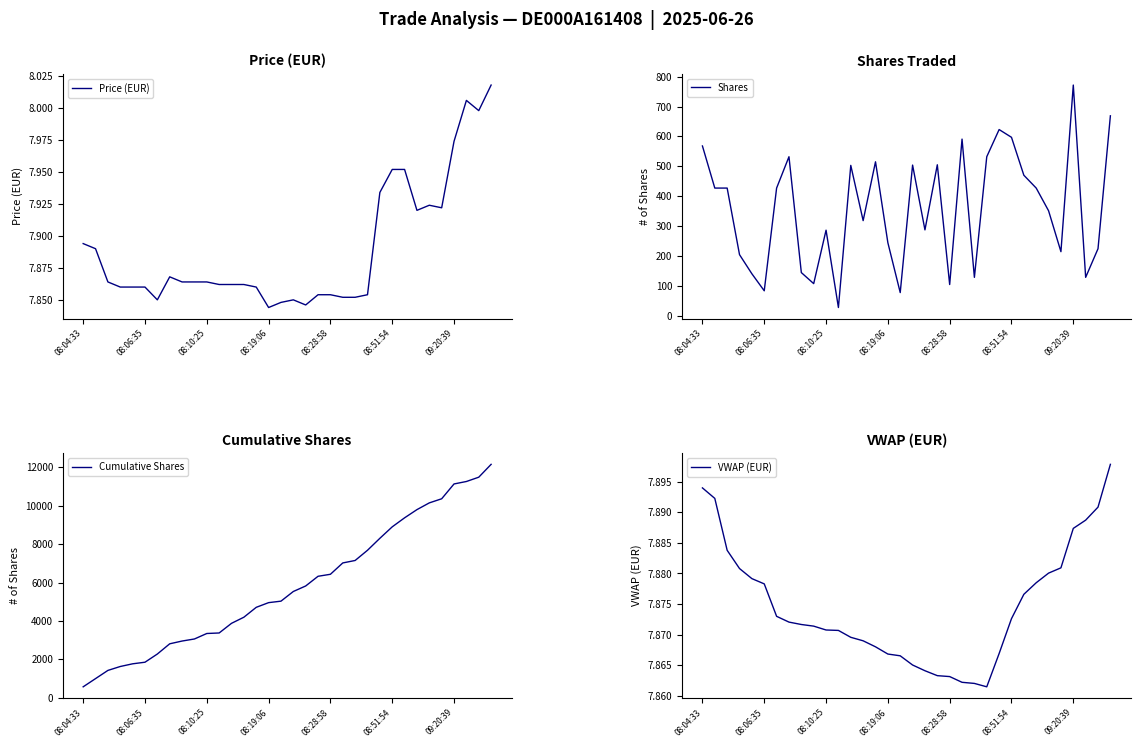

What are all the series names shown in the legend?

Price (EUR), Shares, Cumulative Shares, VWAP (EUR)